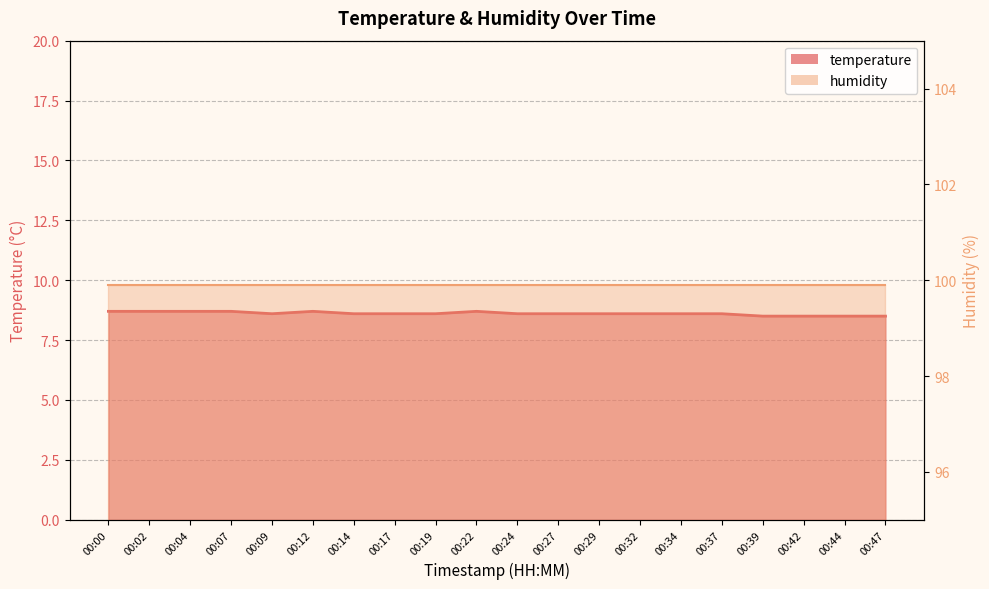

True or false: the data shows 13.8 at 00:32.

False